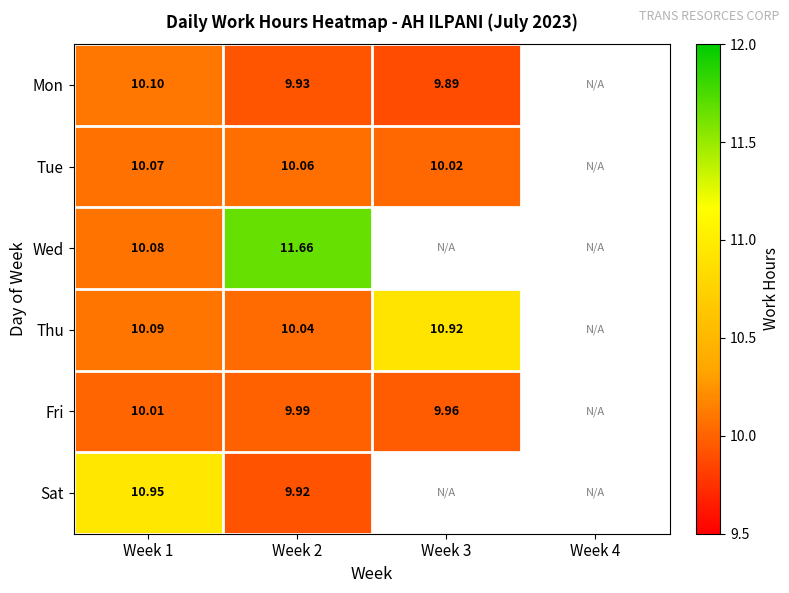

Rank the series at Week 2 from highest to lowest value.

Wed, Tue, Thu, Fri, Mon, Sat